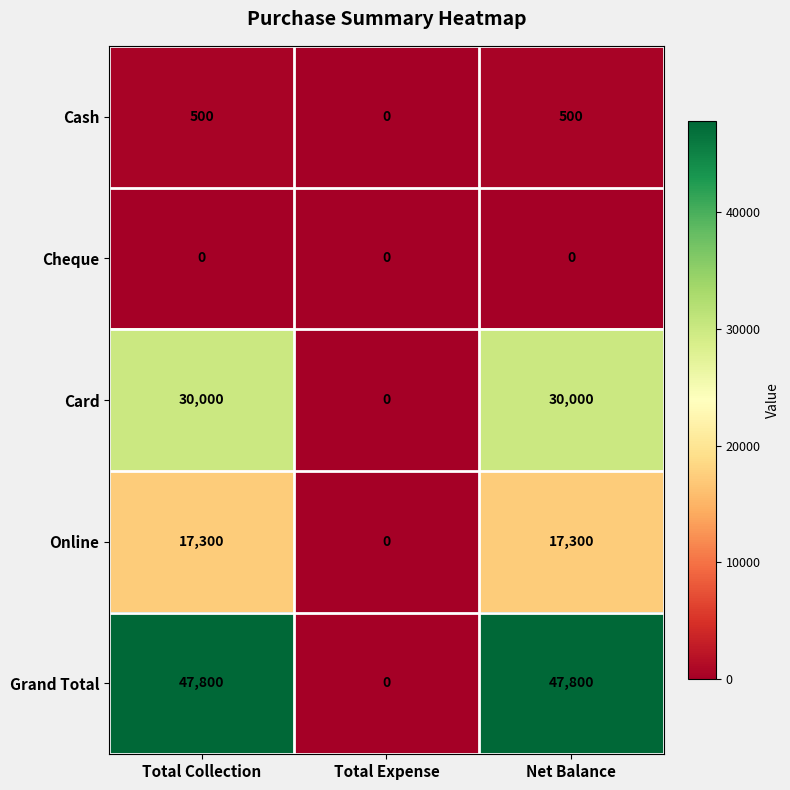

How many series are shown in this chart?

5